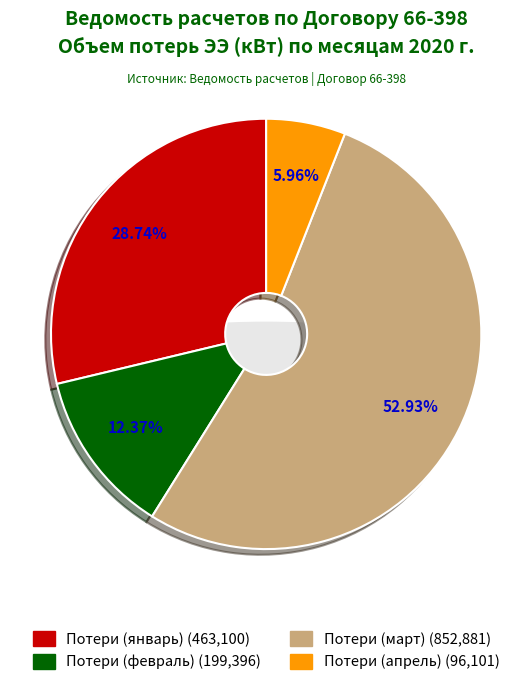

How many slices are in this pie chart?

4